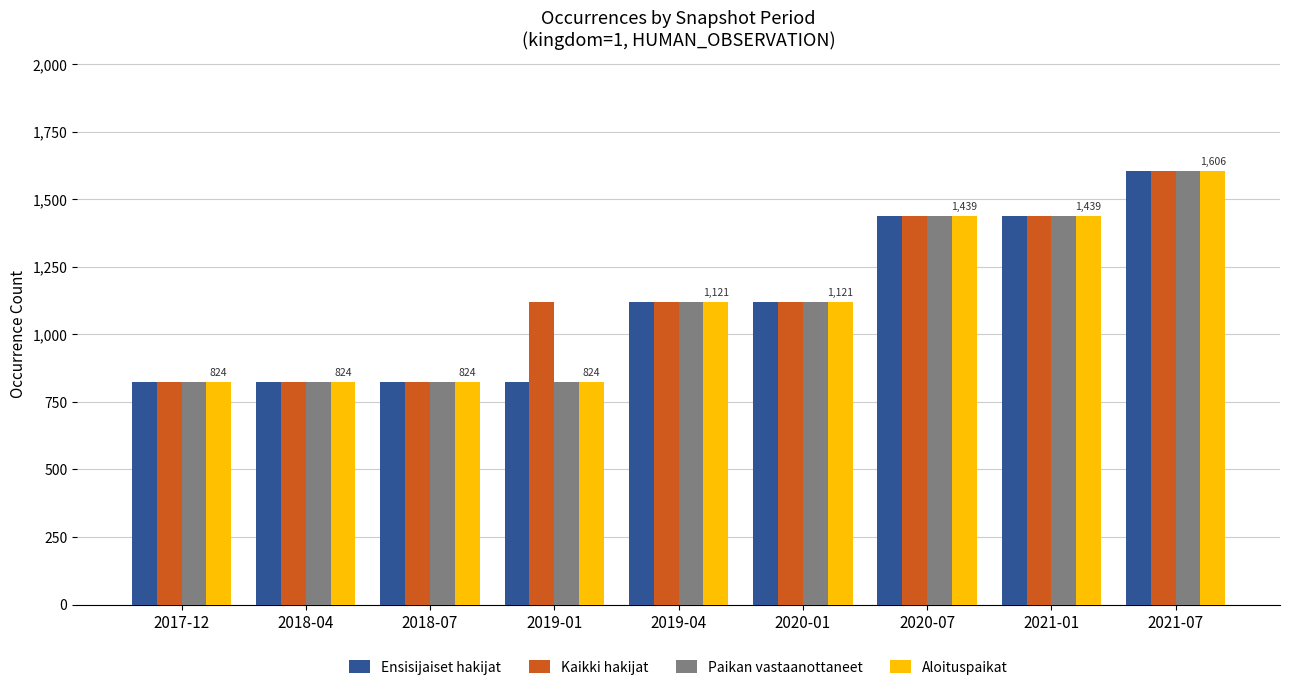

What position from the right is 2021-07?

1